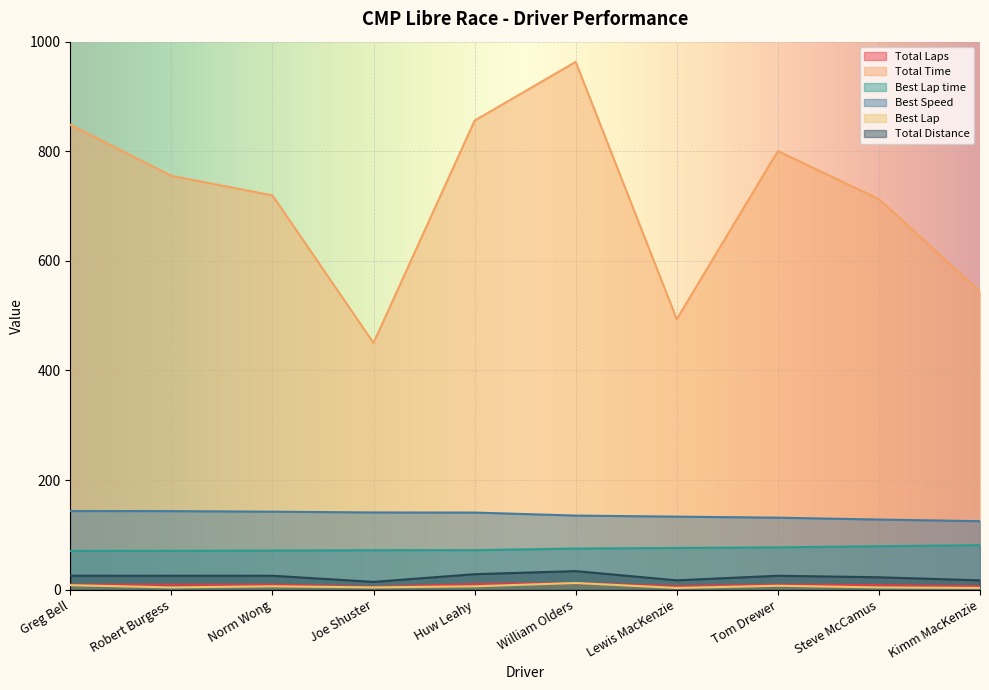

What is the spread (max minus min) of values at Tom Drewer?

793.4